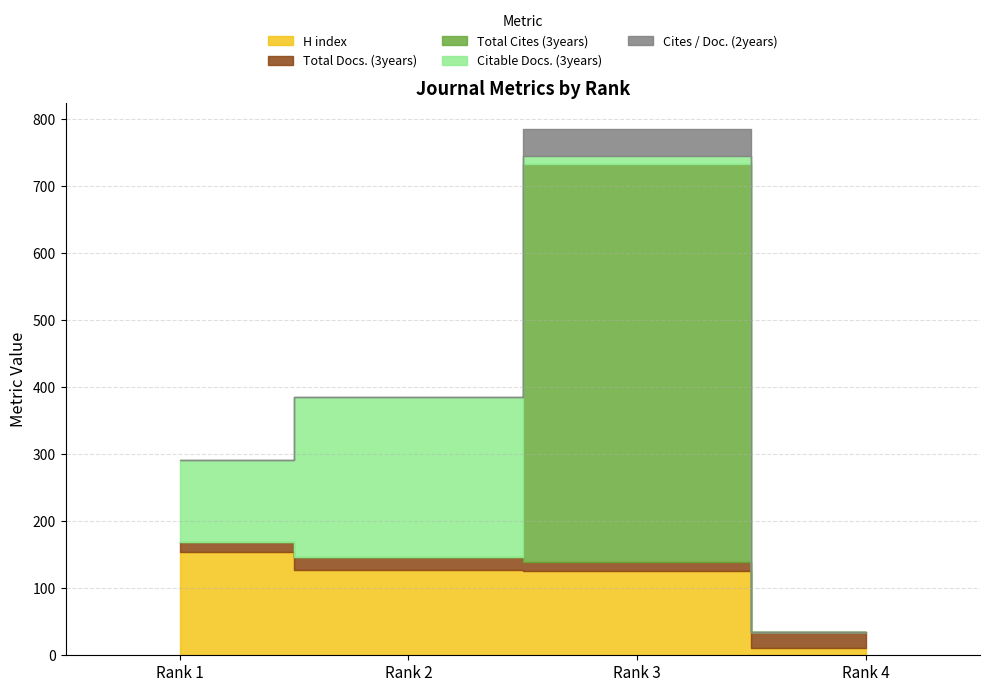

Between Rank 1 and Rank 4, which series saw the biggest shift?

H index